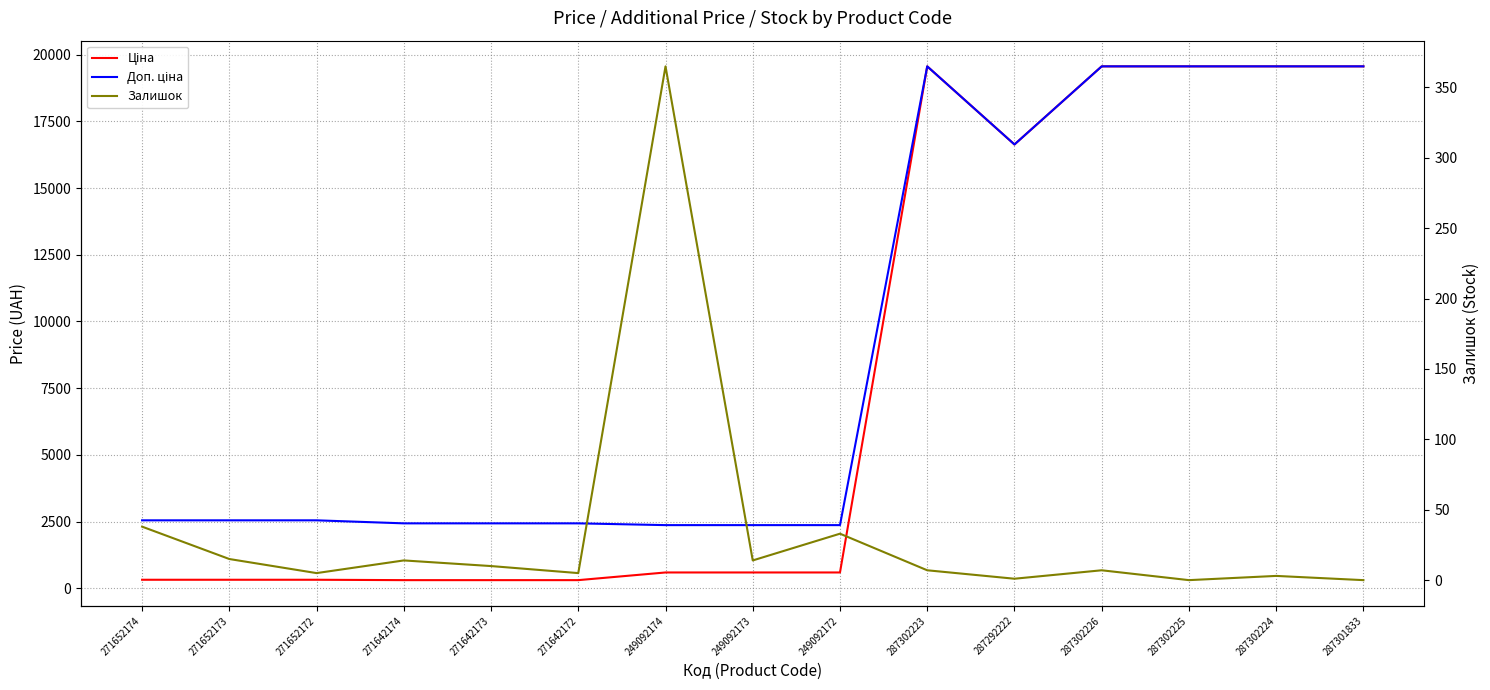

Is the value of Залишок at 271642172 greater than the value of Доп. ціна at 249092172?

No